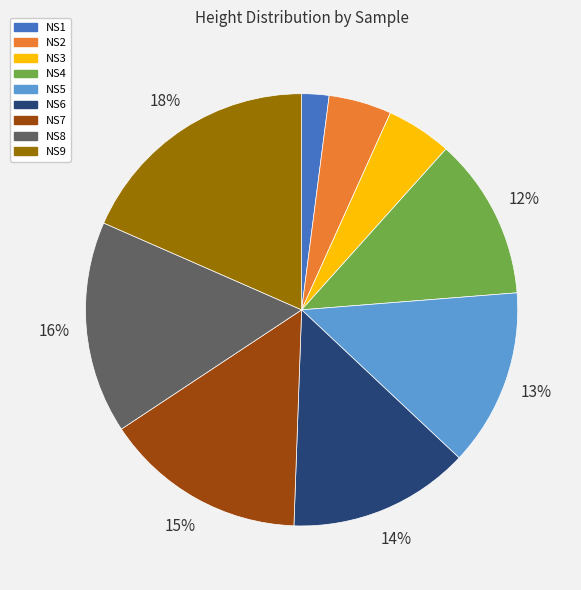

Combined, do NS3 and NS4 account for over 50%?

No